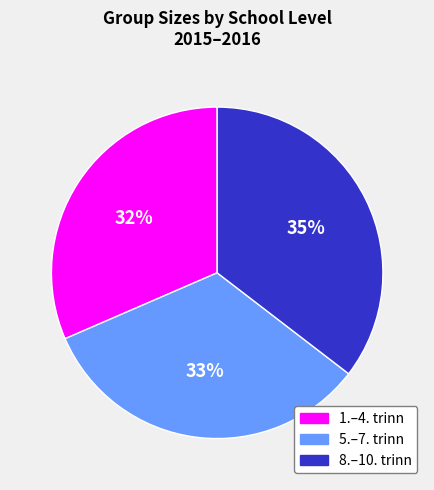

Is it true that 5.–7. trinn is 33% of the pie?

True